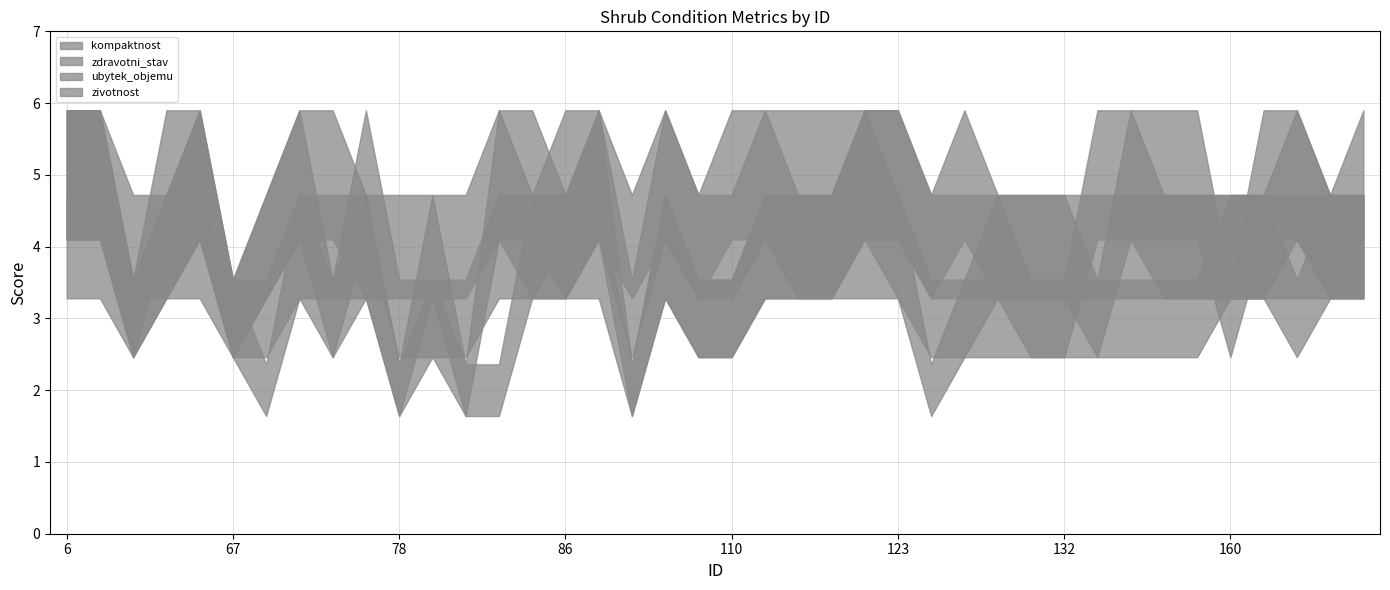

Rank the series at 35 from lowest to highest value.

ubytek_objemu, kompaktnost, zdravotni_stav, zivotnost